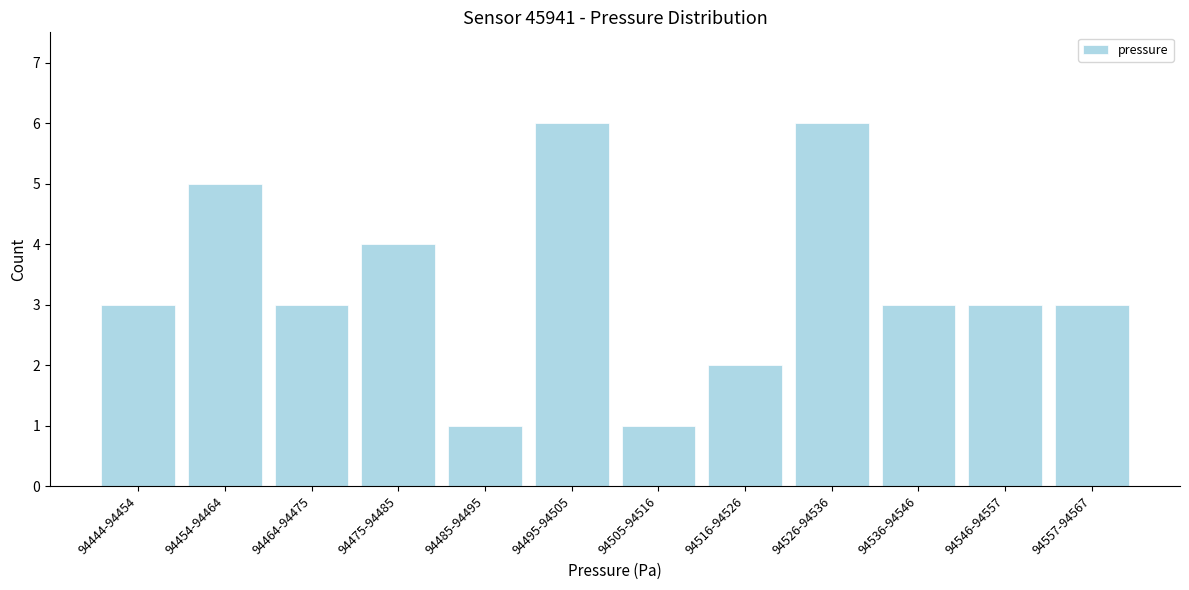

Reading left to right, what are all the values shown in this chart?

94444-94454=3	94454-94464=5	94464-94475=3	94475-94485=4	94485-94495=1	94495-94505=6	94505-94516=1	94516-94526=2	94526-94536=6	94536-94546=3	94546-94557=3	94557-94567=3